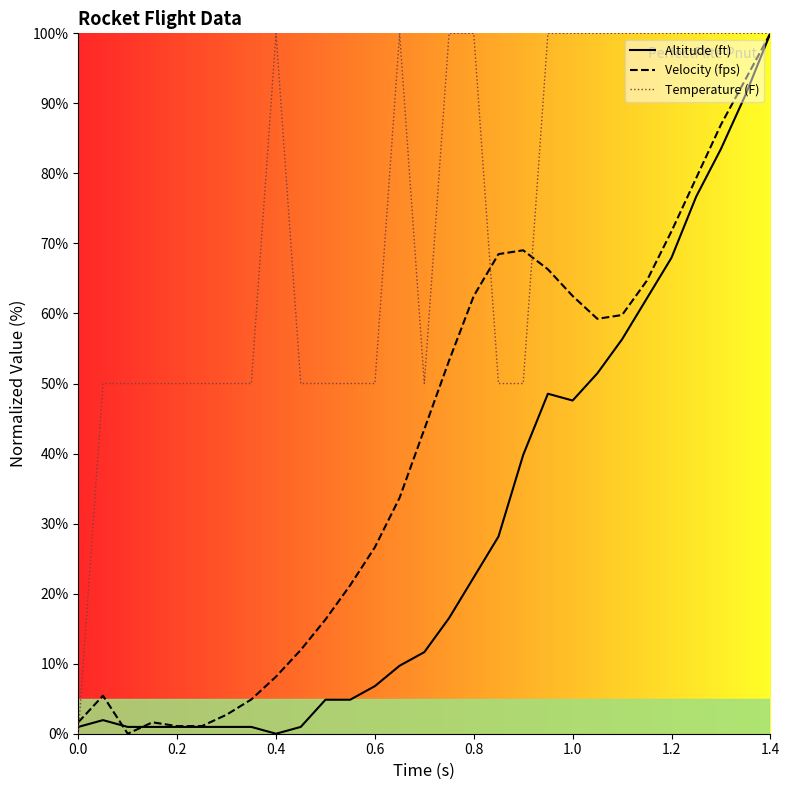

How many intersections are there between Velocity (fps) and Temperature (F)?

3